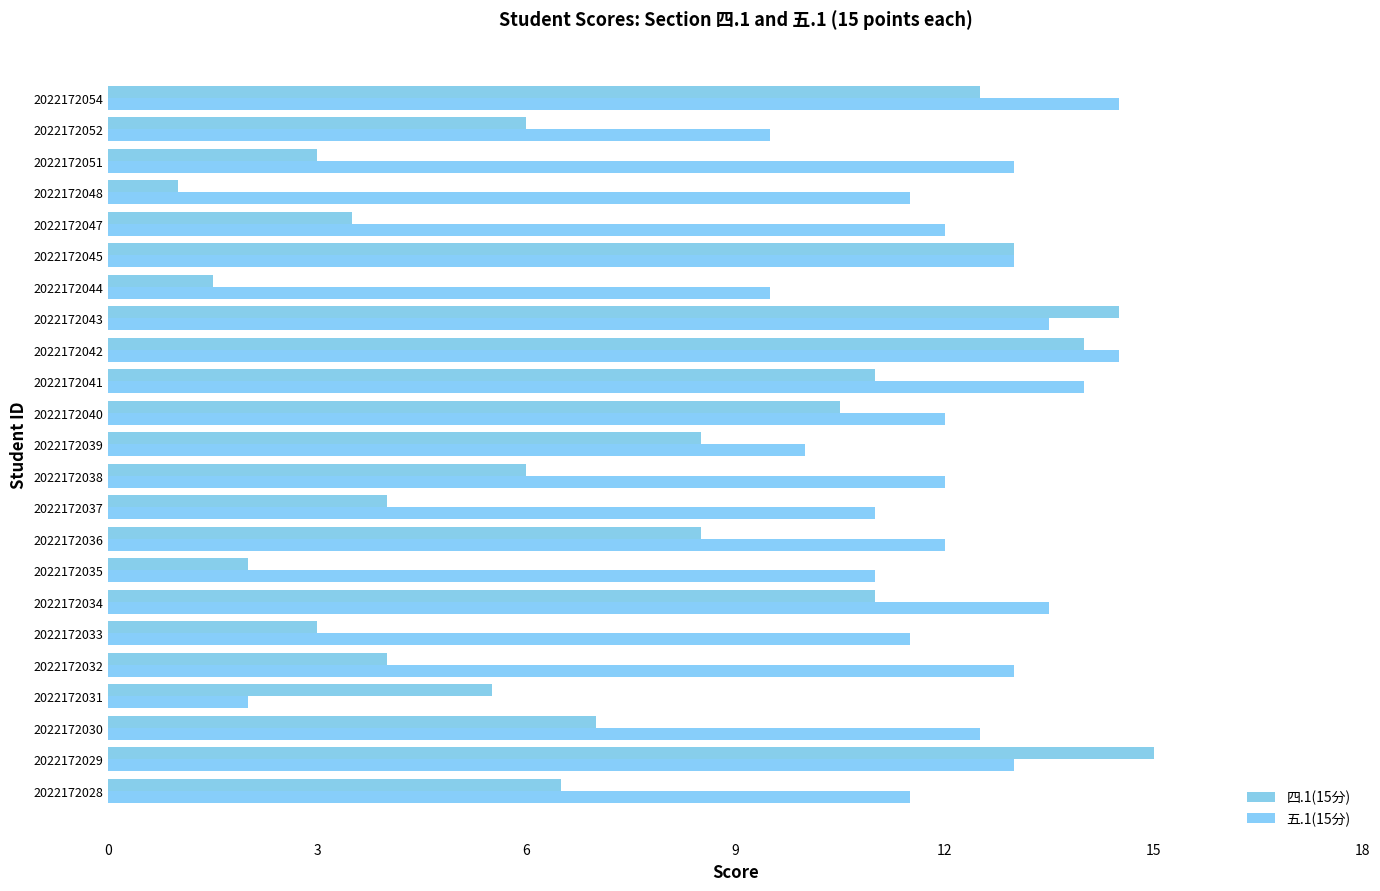

How many series are shown in this chart?

2